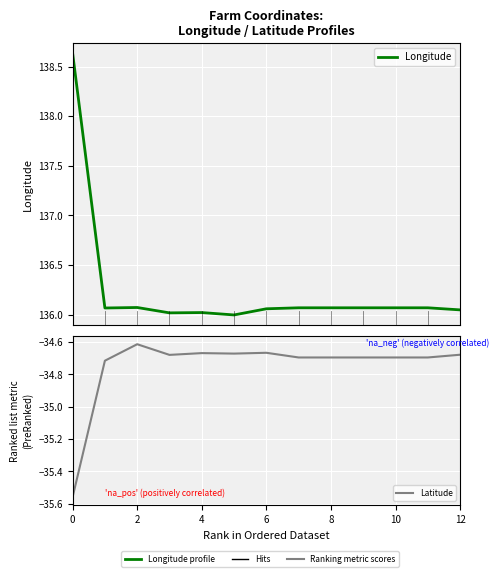

What is the highest value of the Latitude series?

-34.6